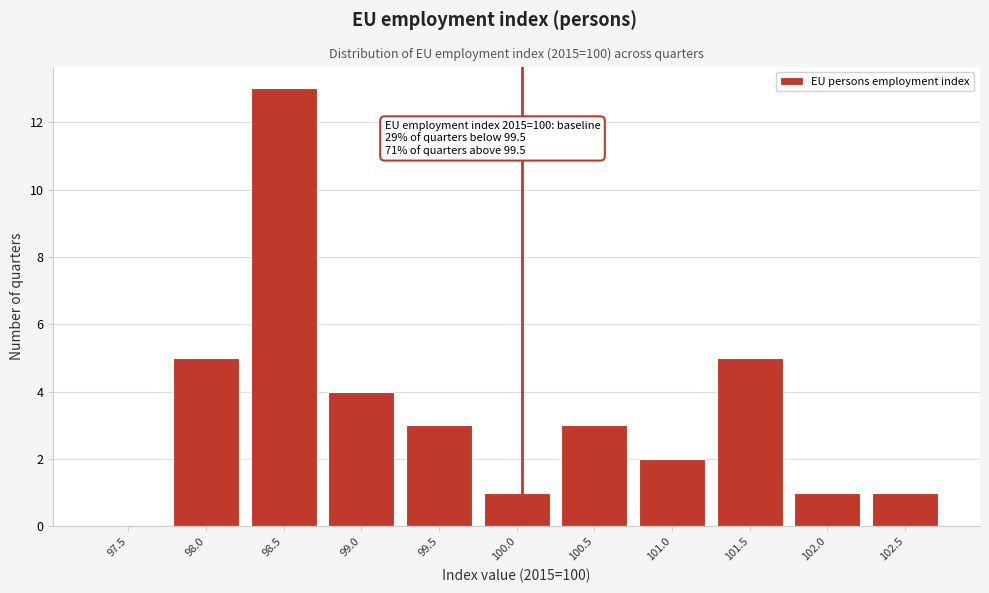

Reading left to right, extract all data points from this chart.

97.5=0	98.0=5	98.5=13	99.0=4	99.5=3	100.0=1	100.5=3	101.0=2	101.5=5	102.0=1	102.5=1